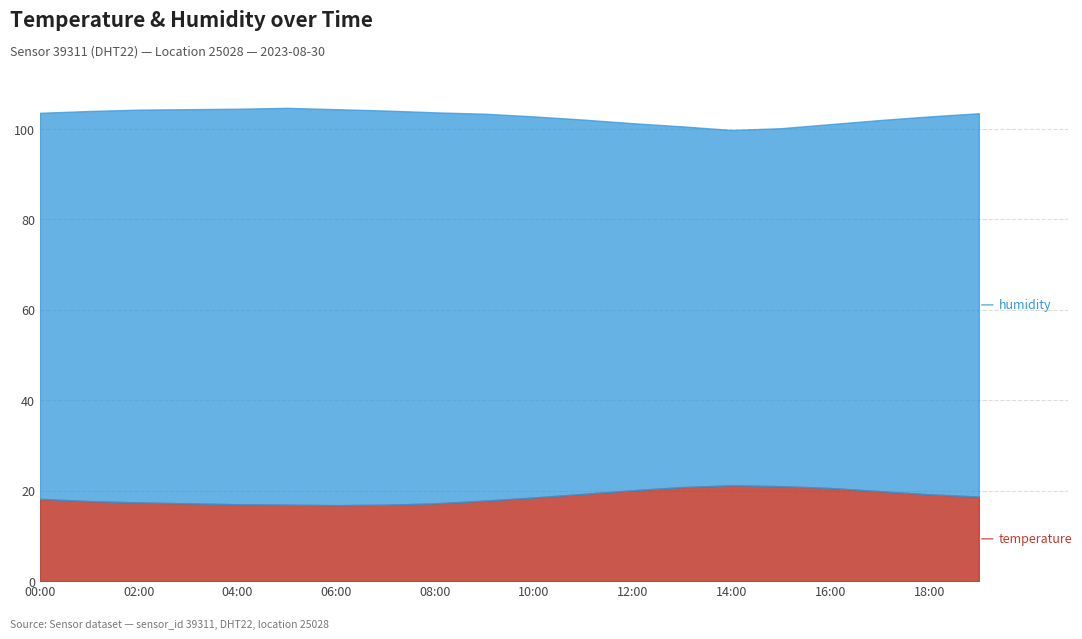

What is the difference between the humidity values at 02:00 and 05:00?

0.9